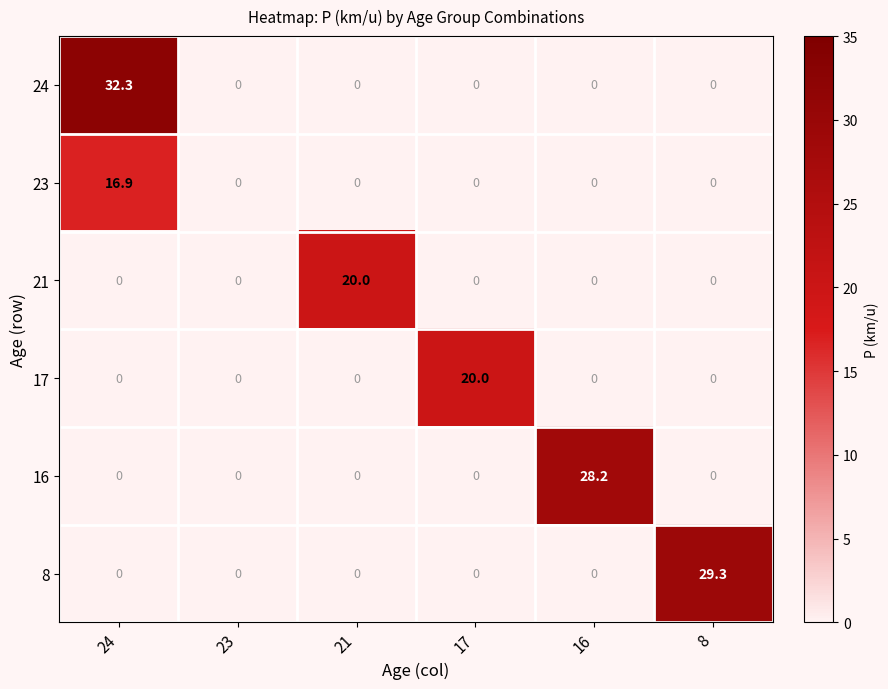

Which series has the widest spread of values?

24